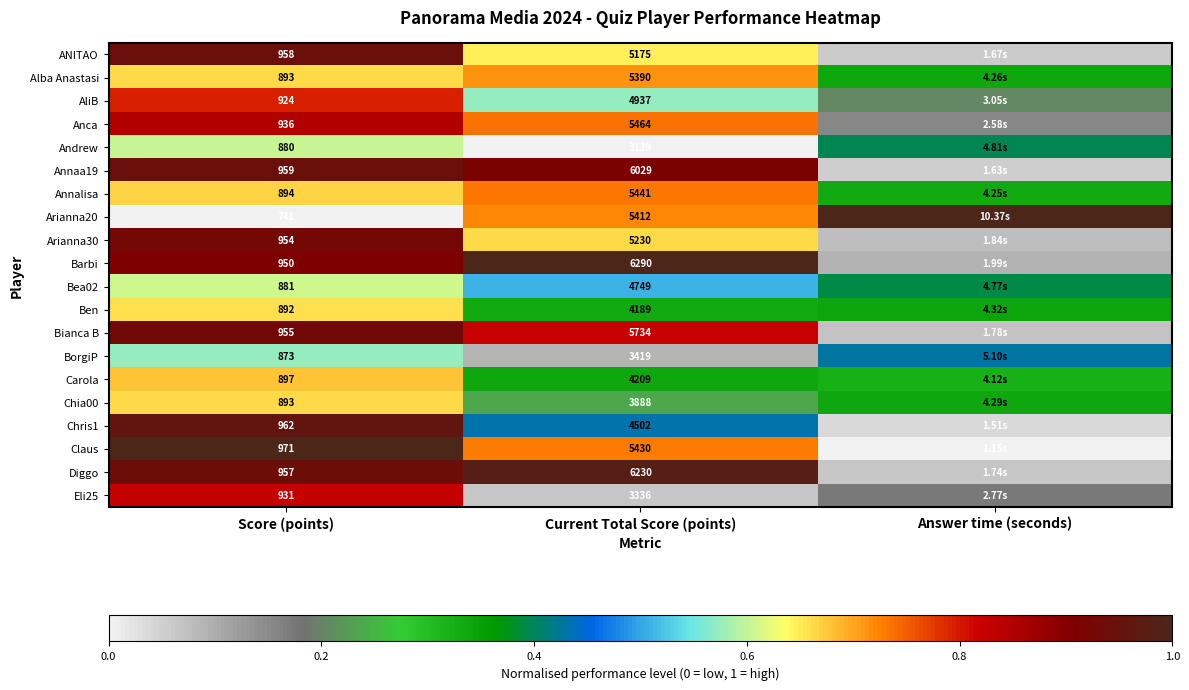

Is the value of Chia00 at Current Total Score (points) greater than the value of Arianna20 at Current Total Score (points)?

No